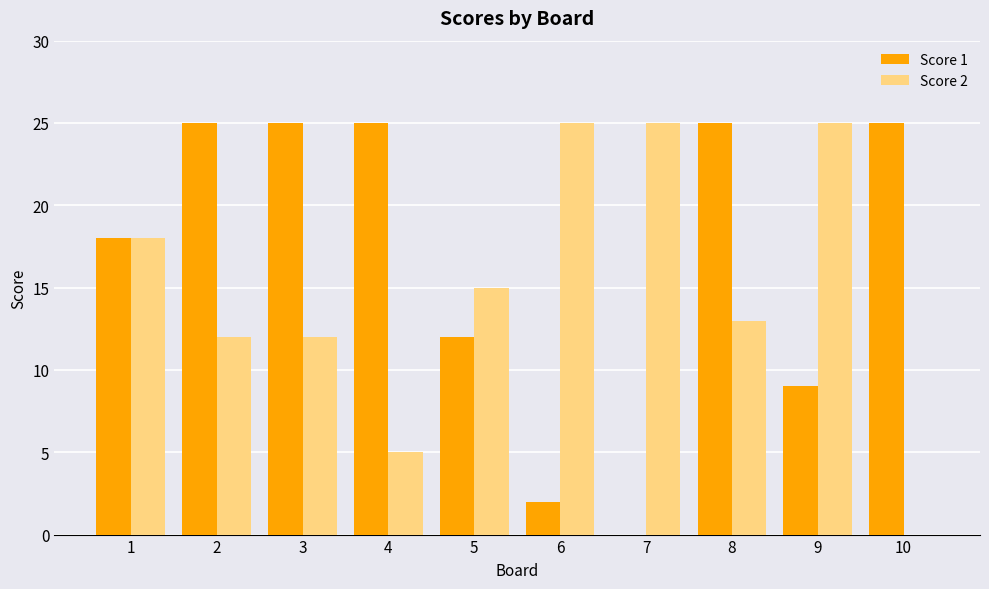

What is the maximum value shown in the chart?

25